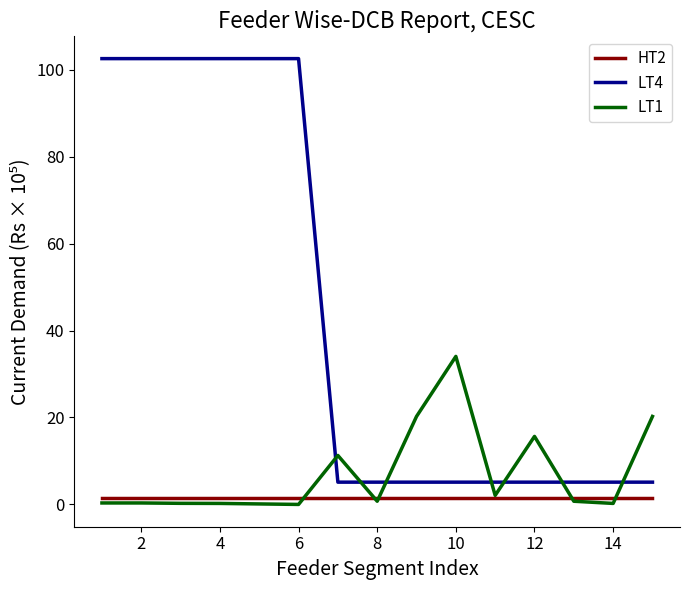

True or false: HT2 and LT4 intersect in this chart.

False